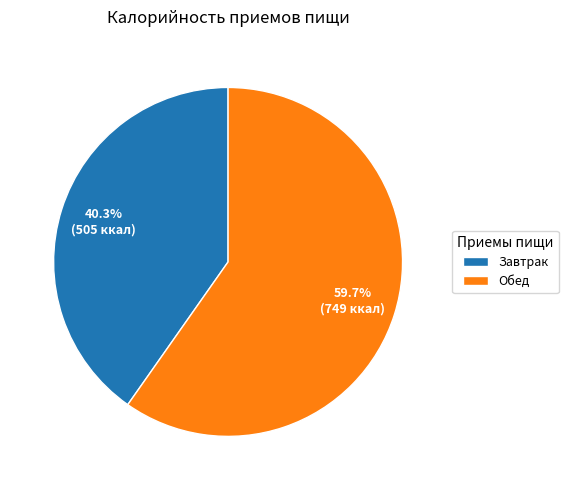

Which category has the smallest portion of the pie?

Завтрак